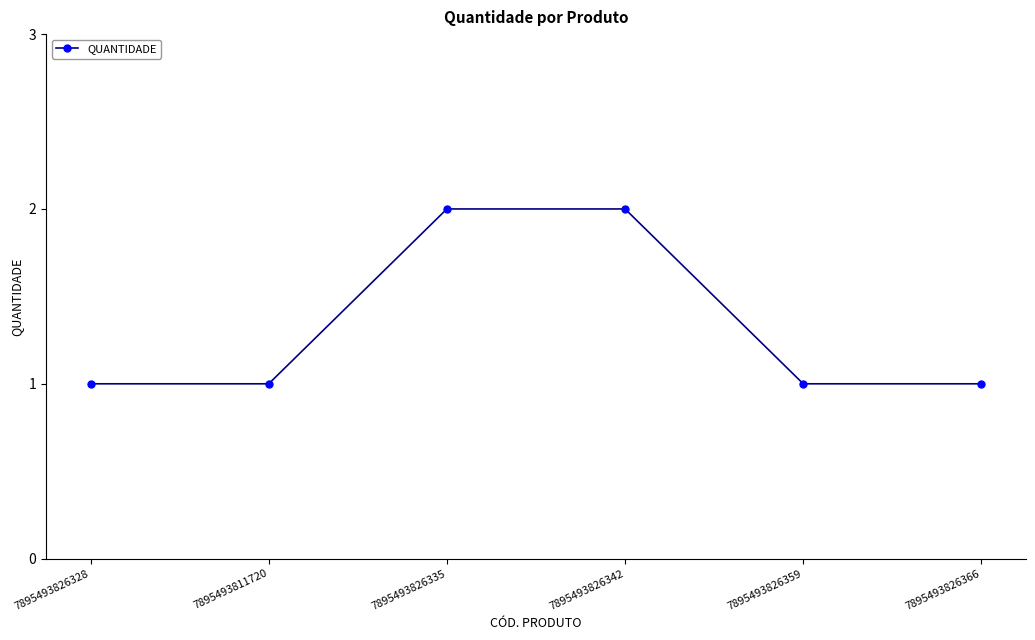

True or false: the data has more than 2 interior local peaks.

False